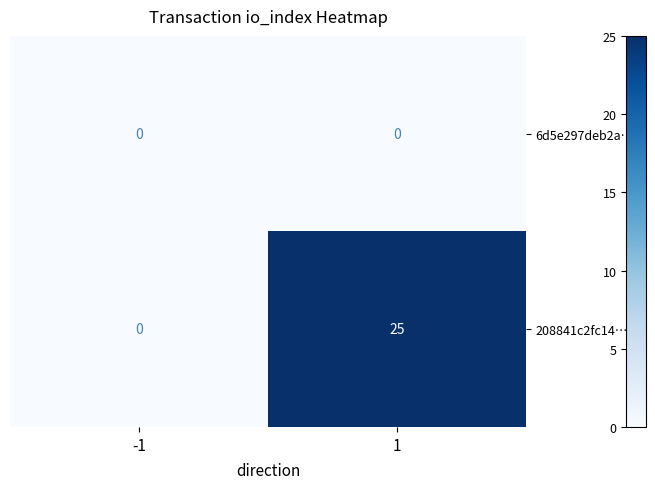

Which series has the largest range (max minus min)?

208841c2fc14…